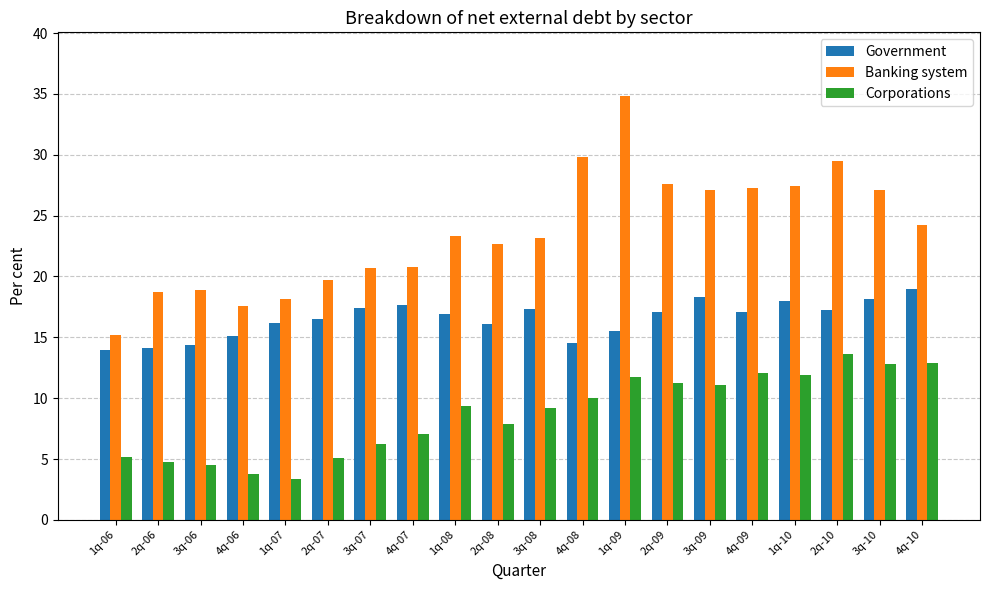

The Corporations series shows 5.0 at 1q-07. True or false?

False